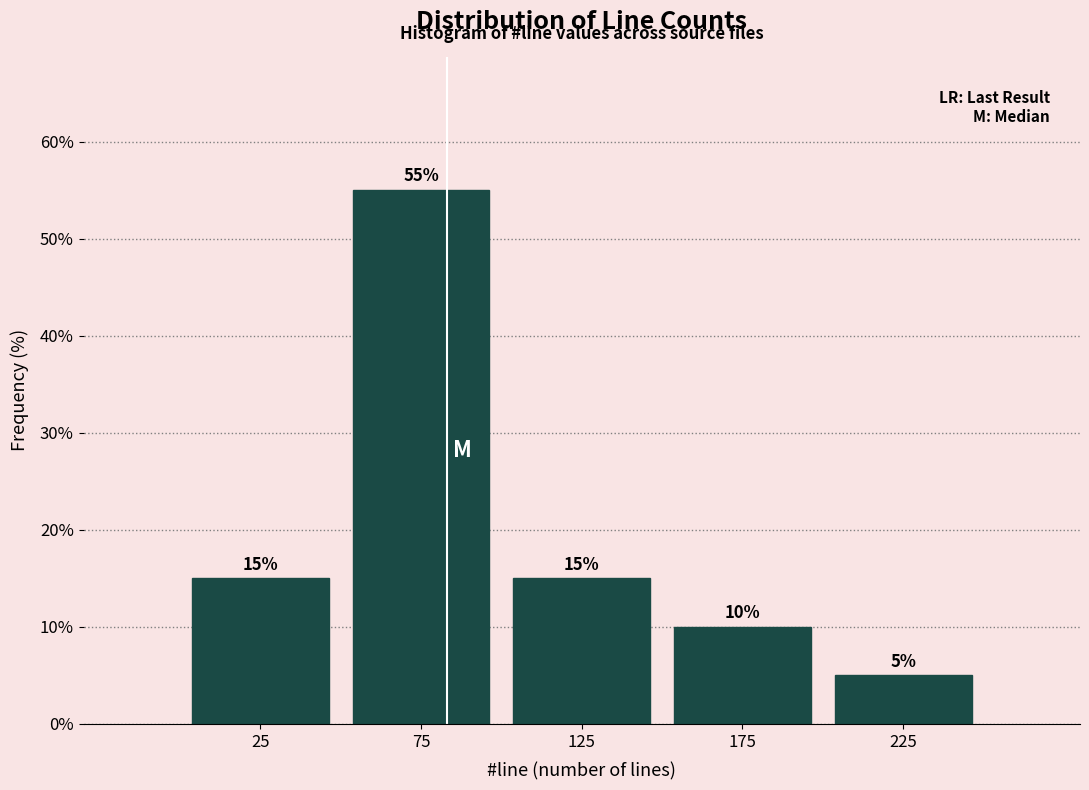

Which range on the x-axis has the tallest bar?

50 to 100